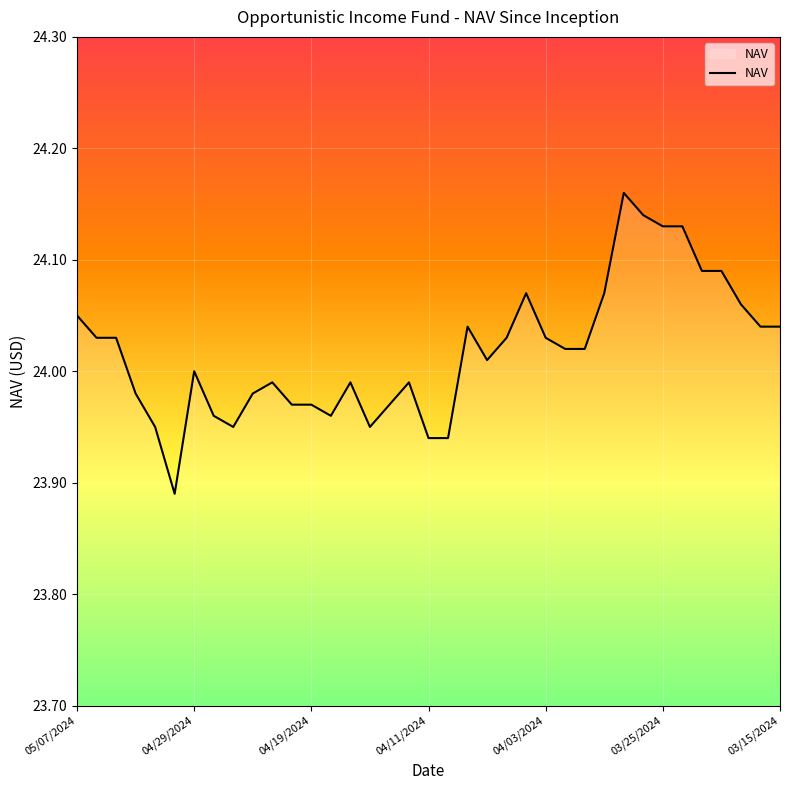

What is the difference between the maximum and minimum values?

0.3